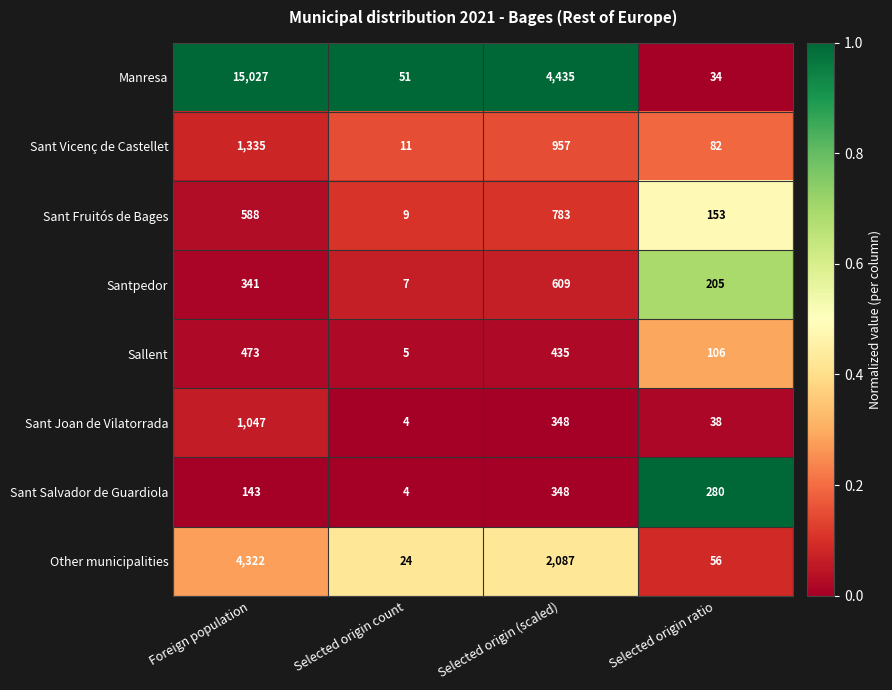

What is the lowest value of the Sant Salvador de Guardiola series?

4